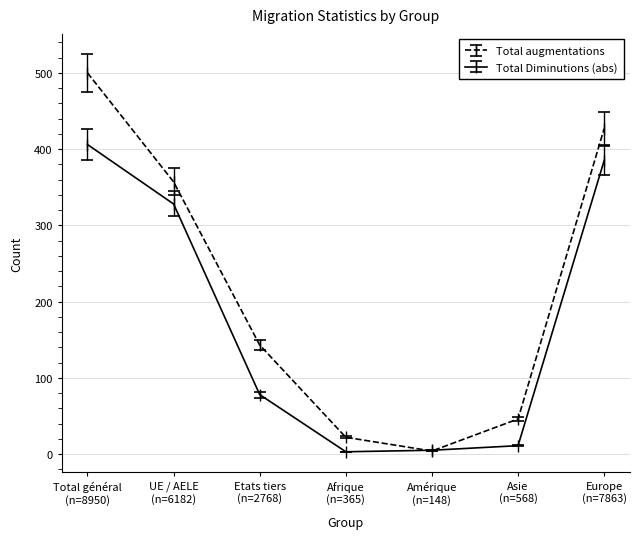

Which series has the largest range (max minus min)?

Total augmentations